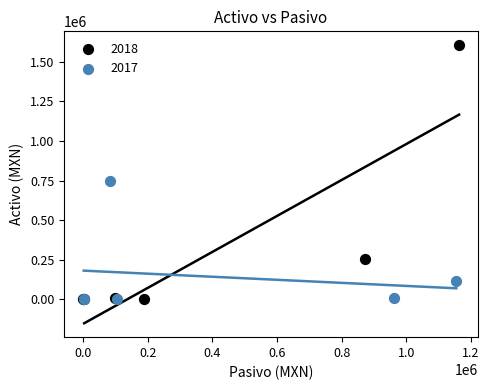

Which series has the largest Y range (max minus min)?

2018